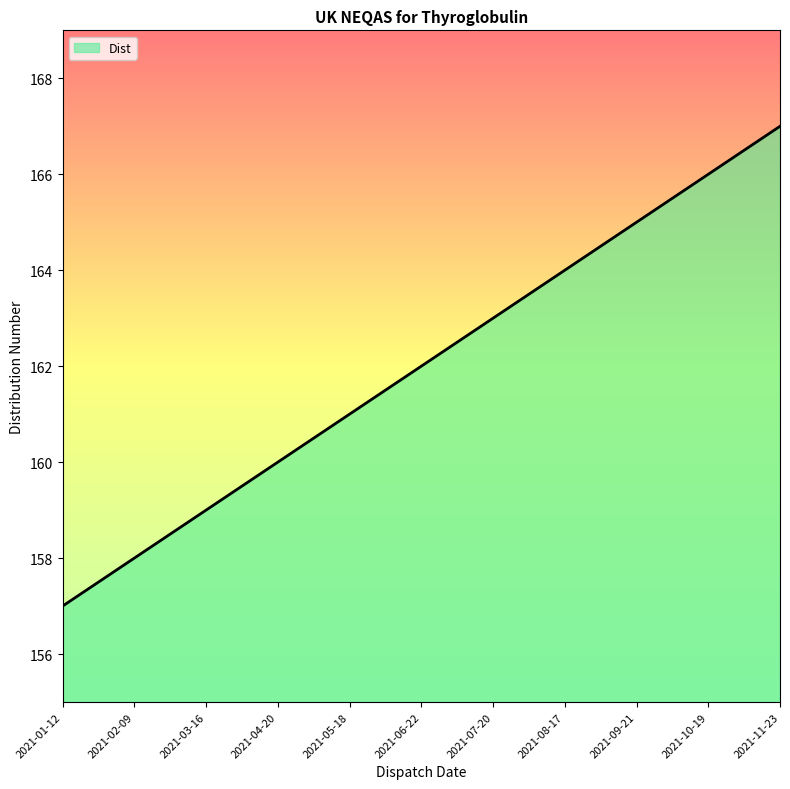

What is the sum of all values?

1782